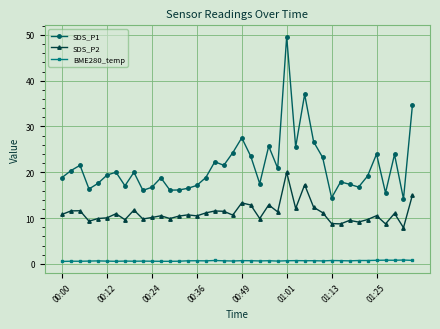

At how many categories does at least one series exceed 4?

40